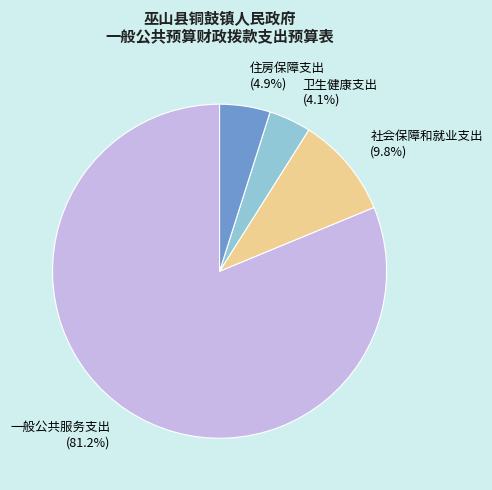

Is there a majority slice in this chart?

Yes